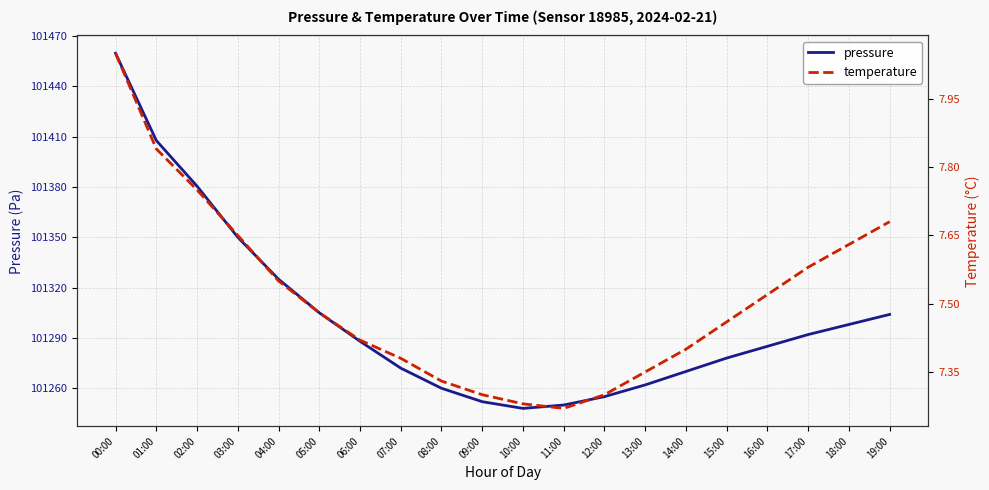

Reading left to right, extract all data points from this chart.

pressure: 00:00=101459.6	01:00=101407.7	02:00=101380.4	03:00=101350.0	04:00=101325.0	05:00=101305.0	06:00=101288.0	07:00=101272.0	08:00=101260.0	09:00=101252.0	10:00=101248.0	11:00=101250.0	12:00=101255.0	13:00=101262.0	14:00=101270.0	15:00=101278.0	16:00=101285.0	17:00=101292.0	18:00=101298.0	19:00=101304.0
temperature: 00:00=8.1	01:00=7.8	02:00=7.8	03:00=7.7	04:00=7.5	05:00=7.5	06:00=7.4	07:00=7.4	08:00=7.3	09:00=7.3	10:00=7.3	11:00=7.3	12:00=7.3	13:00=7.3	14:00=7.4	15:00=7.5	16:00=7.5	17:00=7.6	18:00=7.6	19:00=7.7